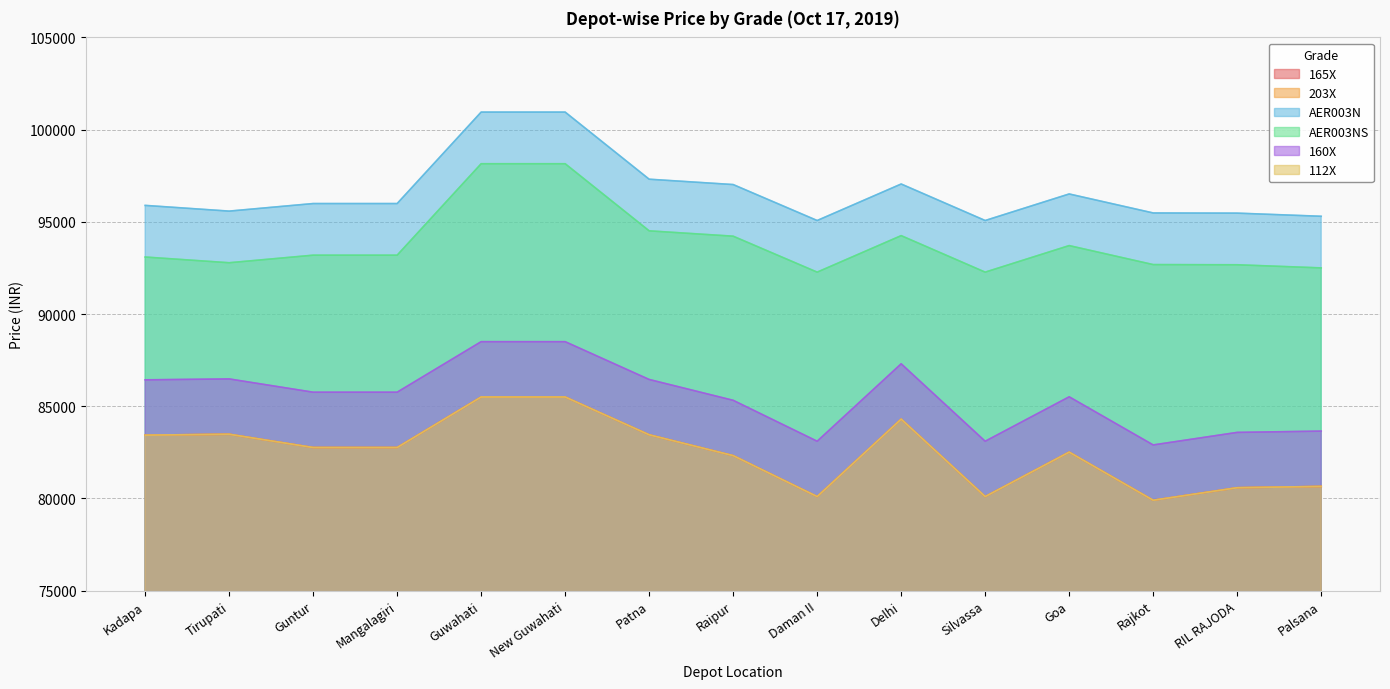

True or false: AER003NS and 165X cross at least once.

False